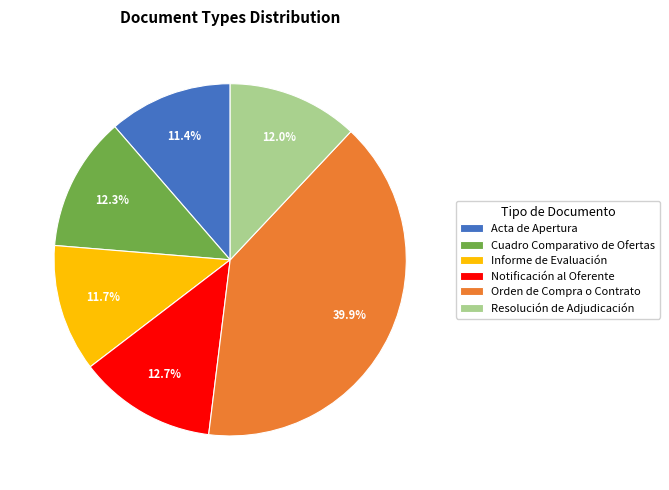

How many slices are in this pie chart?

6